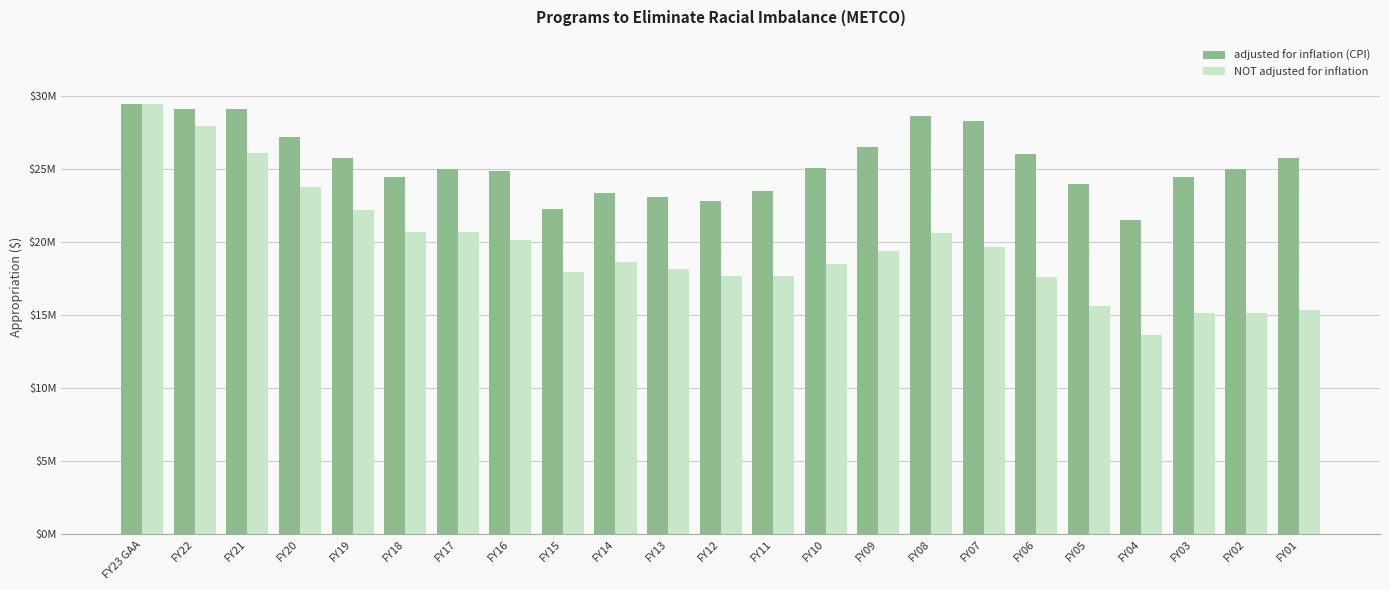

What is the label of the 12th bar from the right?

FY12